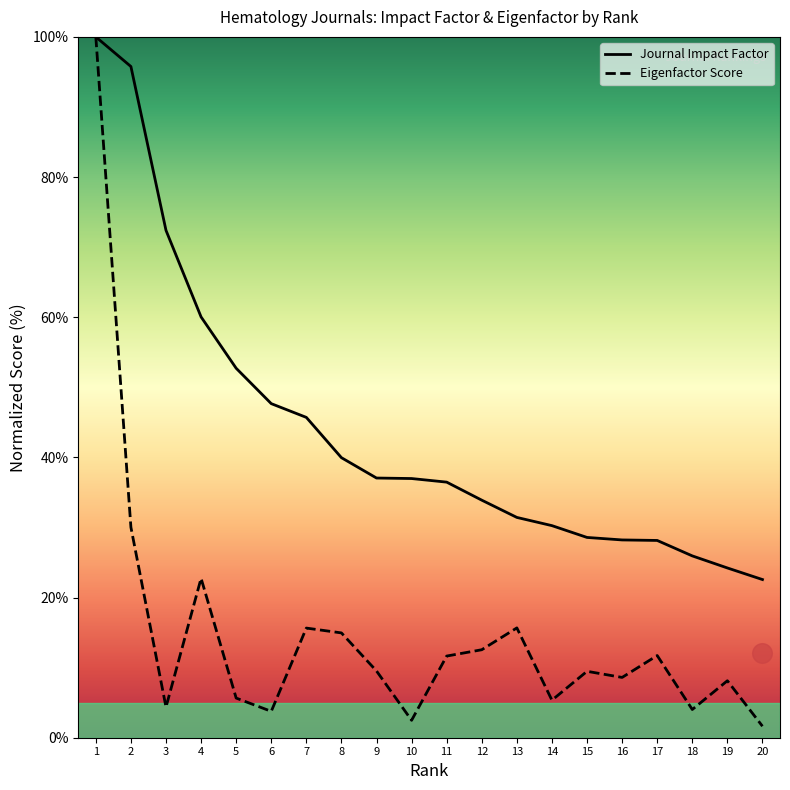

Which series reaches the maximum Y coordinate?

Journal Impact Factor